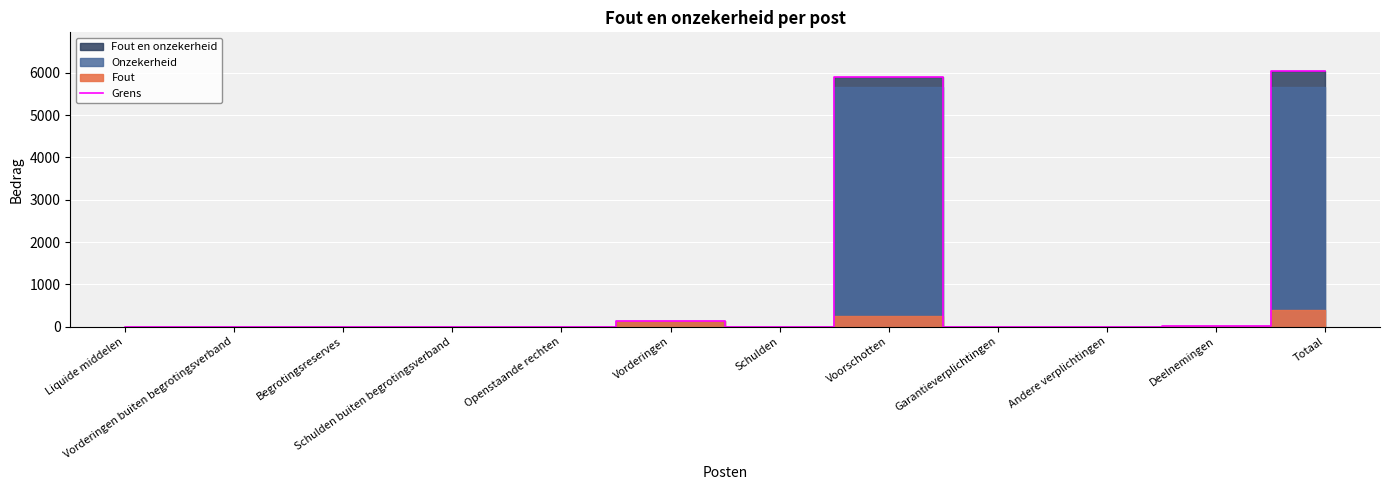

Reading right to left, list all the values displayed in this chart.

Totaal=6051	Deelnemingen=14	Andere verplichtingen=0	Garantieverplichtingen=0	Voorschotten=5914	Schulden=0	Vorderingen=123	Openstaande rechten=0	Schulden buiten begrotingsverband=0	Begrotingsreserves=0	Vorderingen buiten begrotingsverband=0	Liquide middelen=0